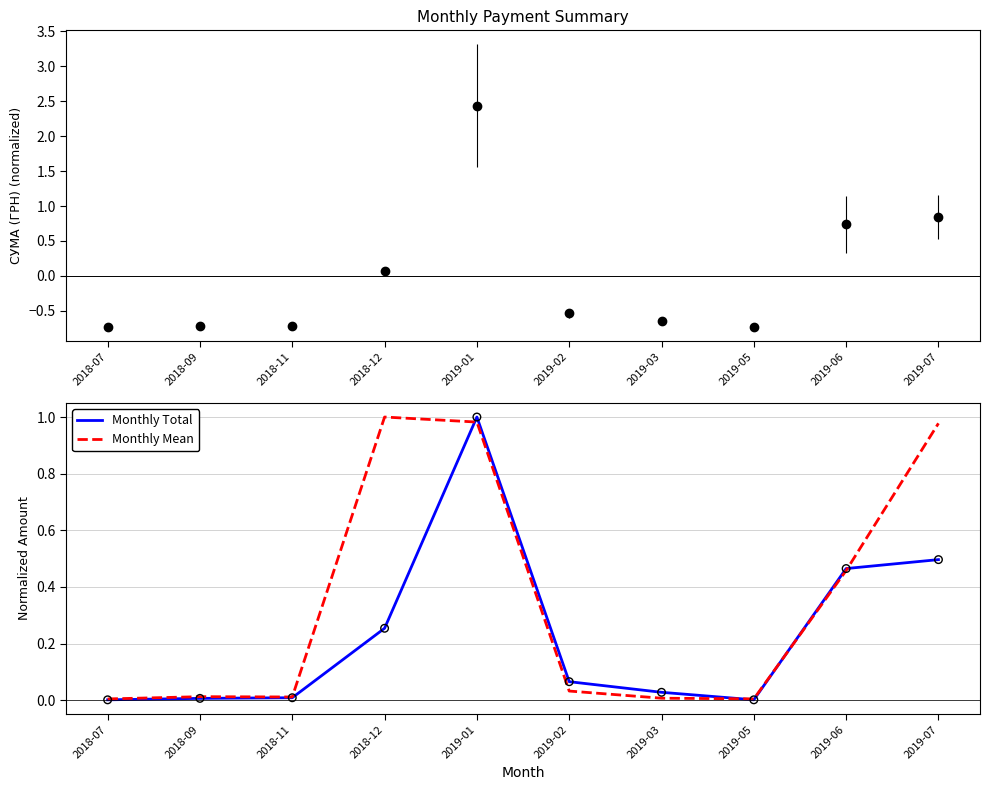

Is the value of Monthly Total at 2019-01 greater than the value of Monthly Mean at 2018-09?

Yes